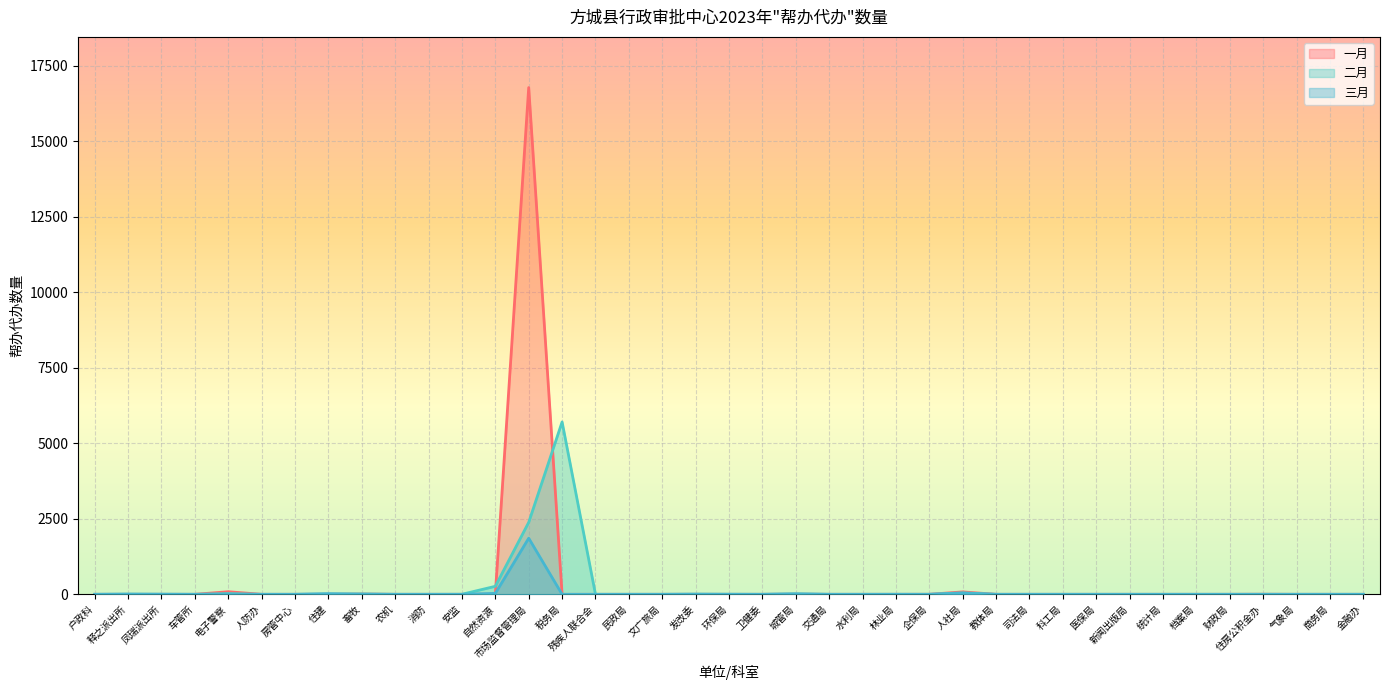

At which category is the sum across all series the highest?

市场监督管理局